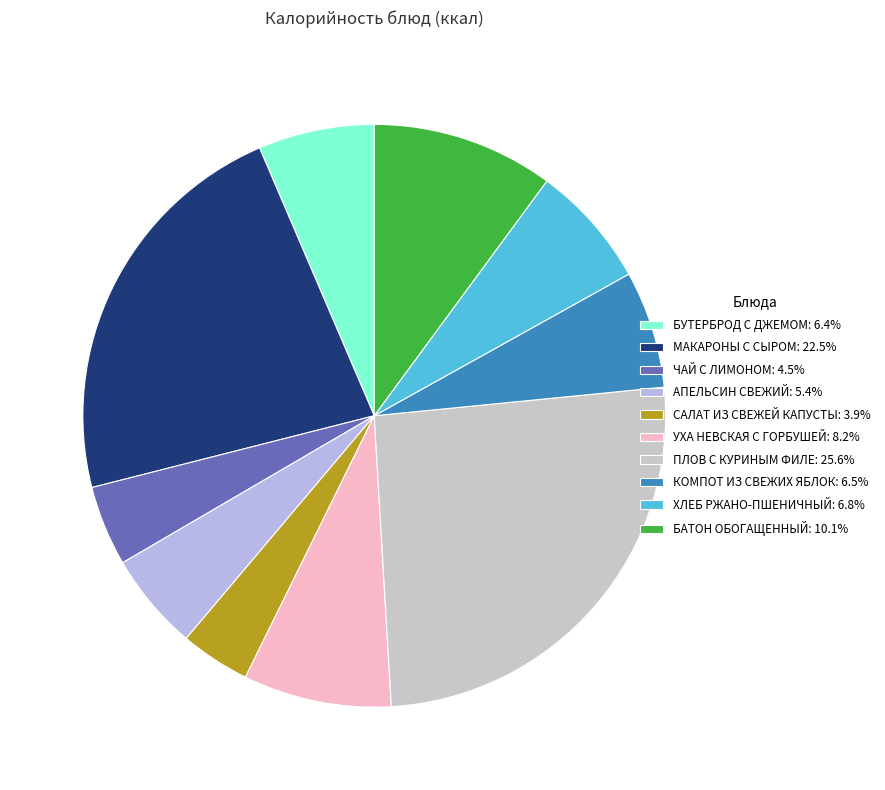

Is БАТОН ОБОГАЩЕННЫЙ the majority of the pie?

No